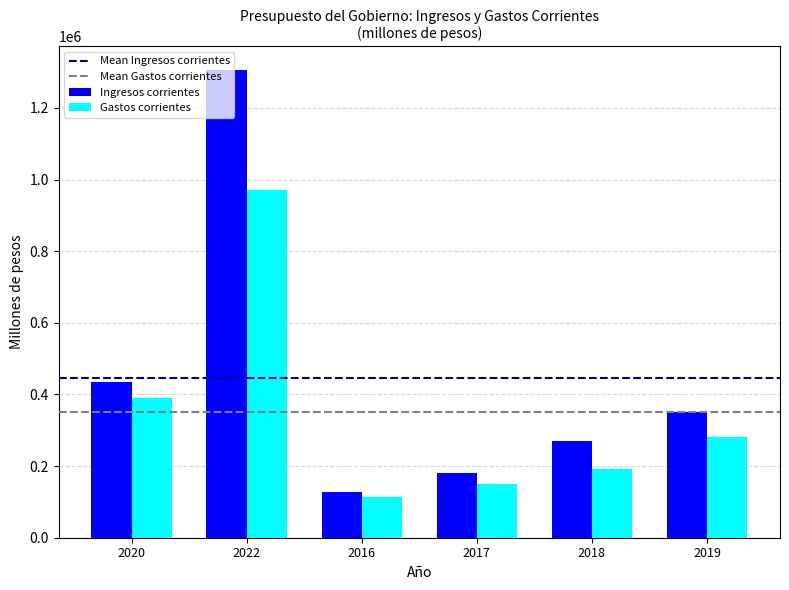

Where does the Gastos corrientes series first go above 280308?

2020